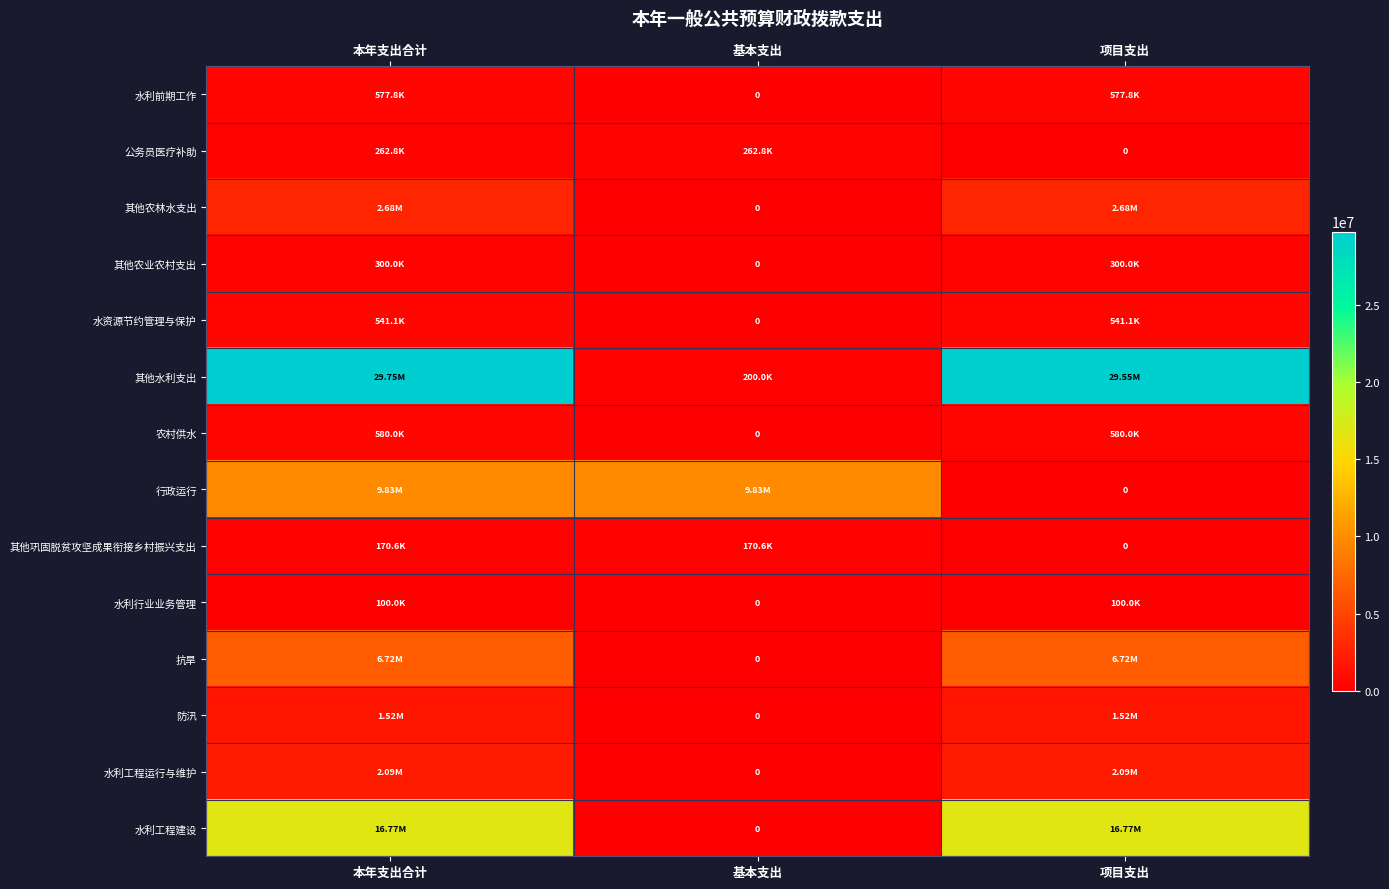

What is the difference between the 防汛 values at 项目支出 and 基本支出?

1524851.0